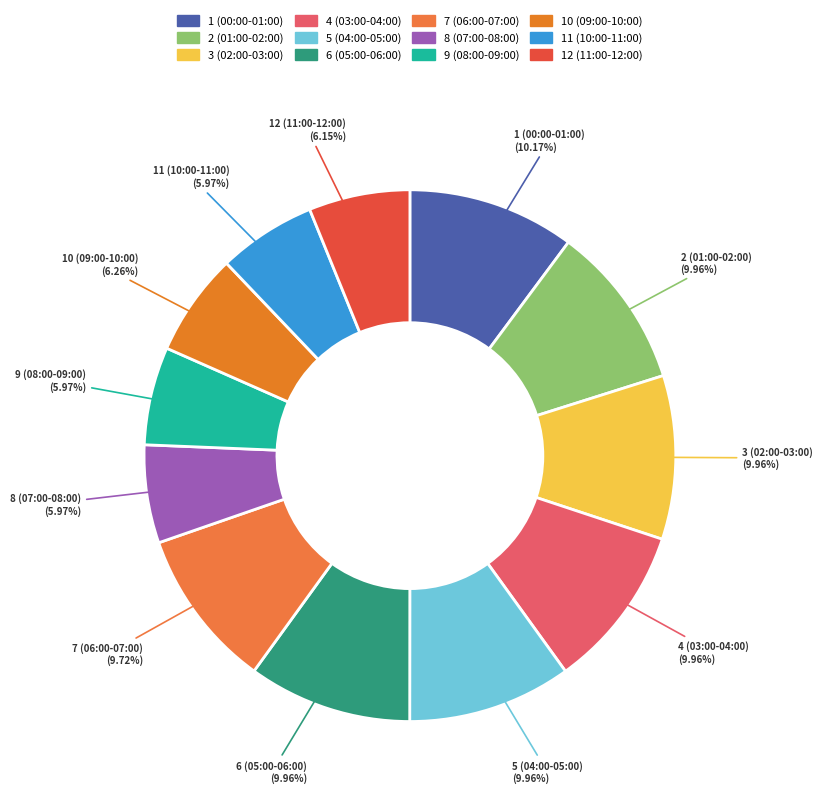

To the nearest percent, what portion does 5 (04:00-05:00) represent?

10%